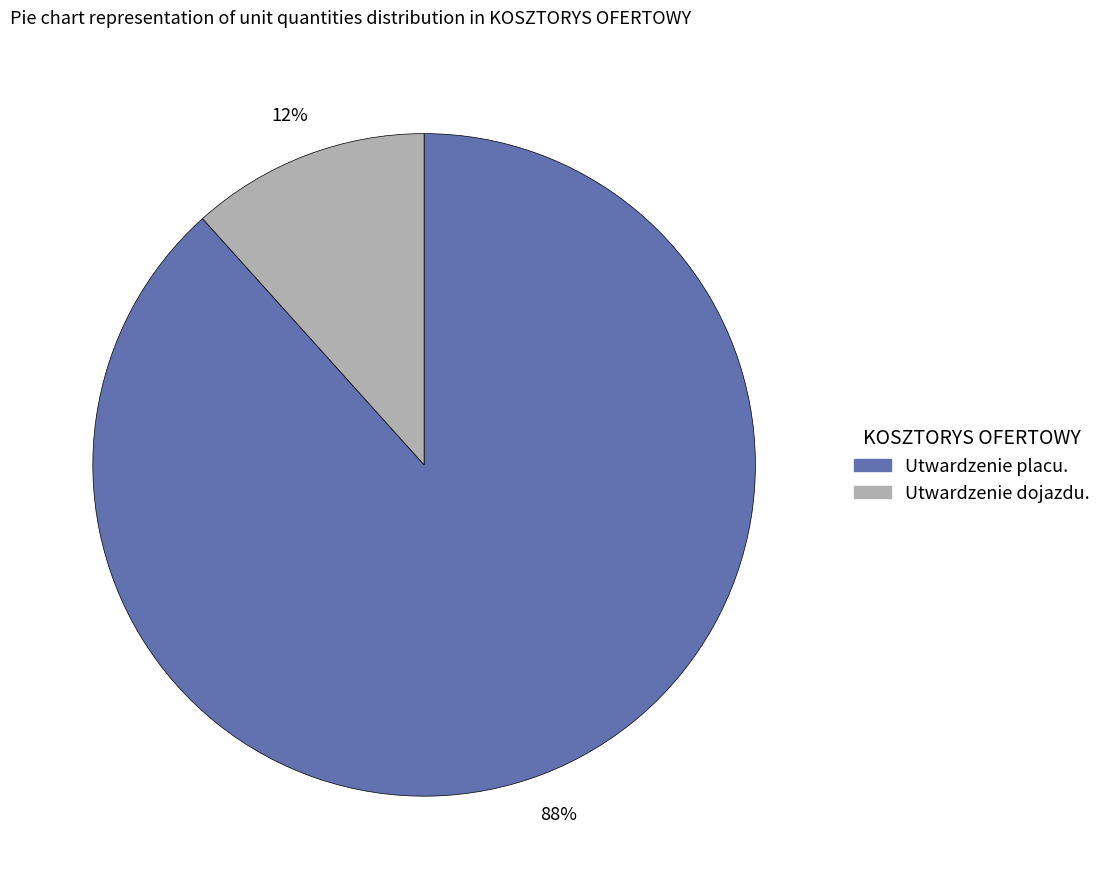

What percentage is the Utwardzenie placu. slice, to the nearest percent?

88%